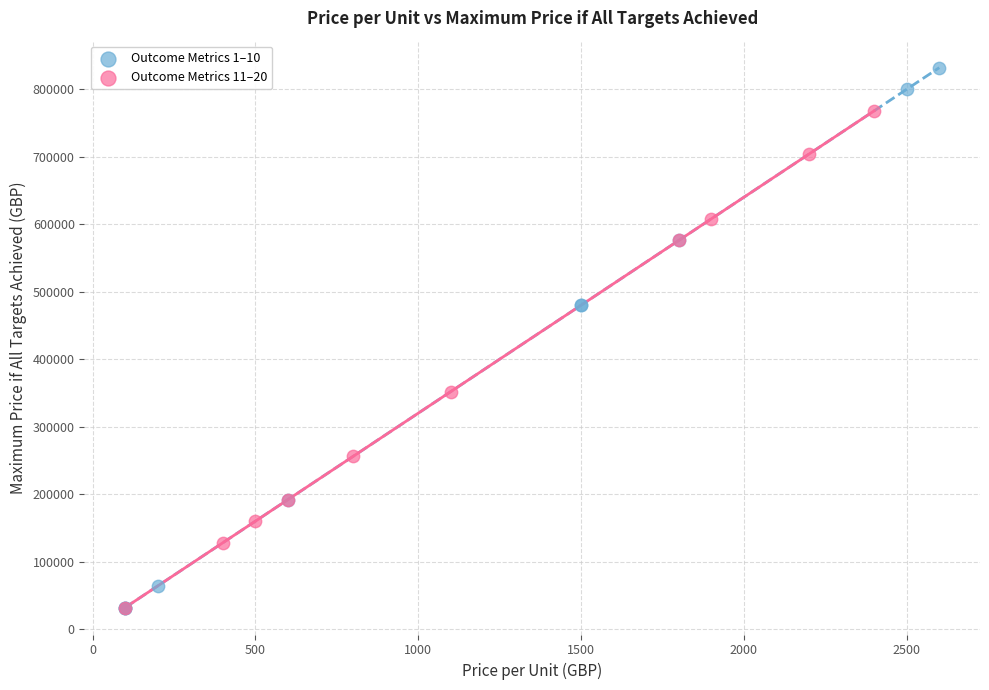

Which series has the widest spread of Y values?

Outcome Metrics 1–10